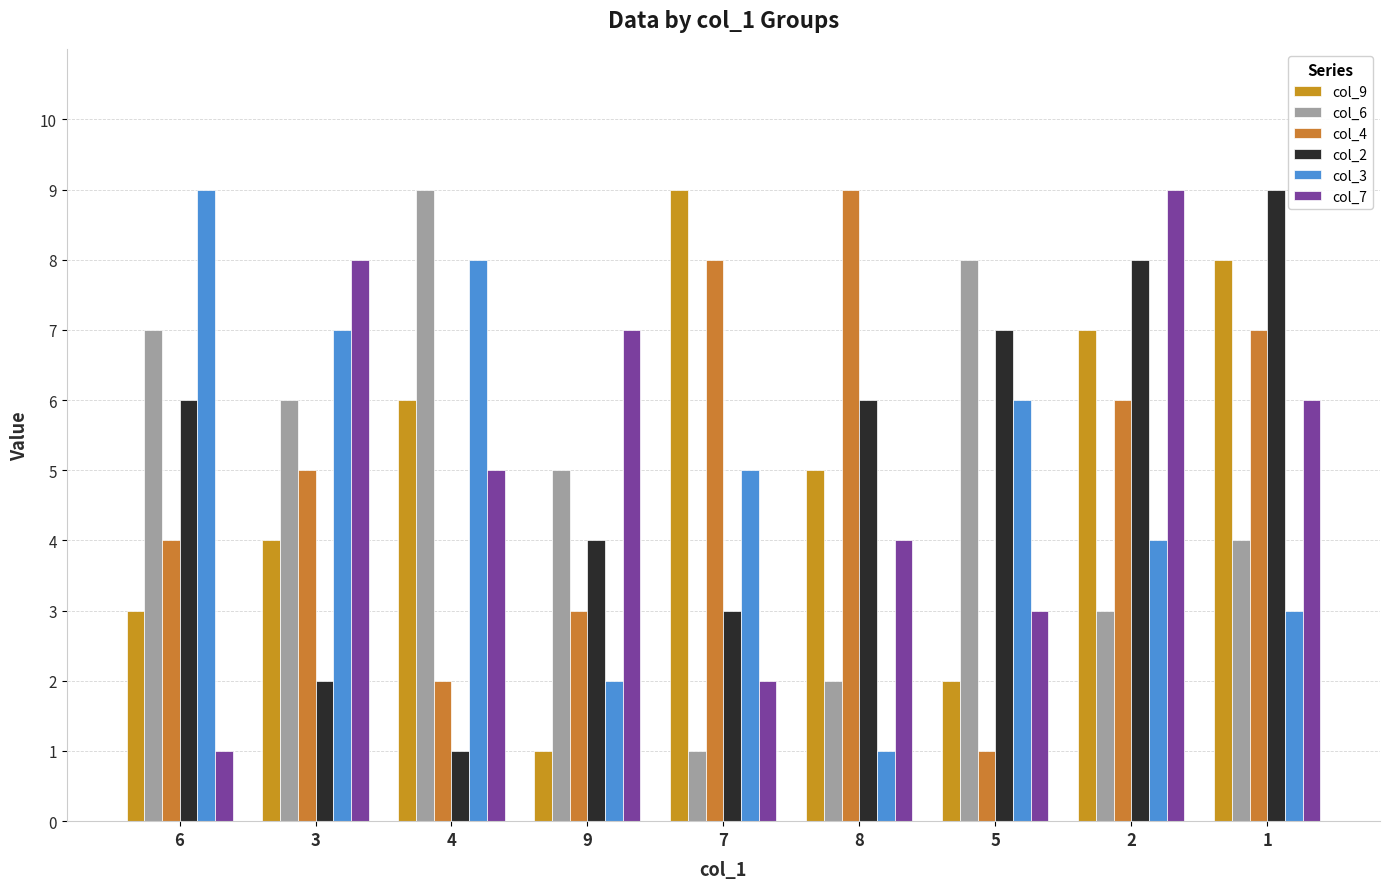

Rank the series by their maximum value, from highest to lowest.

col_9, col_6, col_4, col_2, col_3, col_7